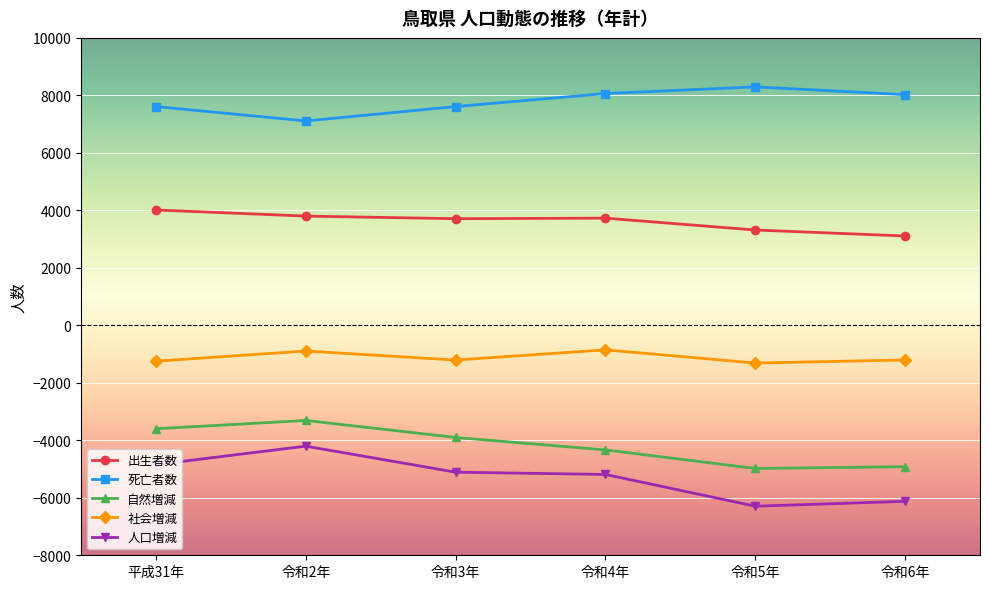

Is this an area chart (filled region under the line)?

No